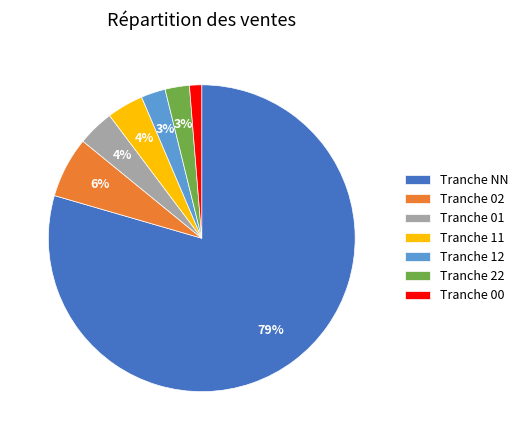

Is it true that Tranche 02 is 6% of the pie?

True